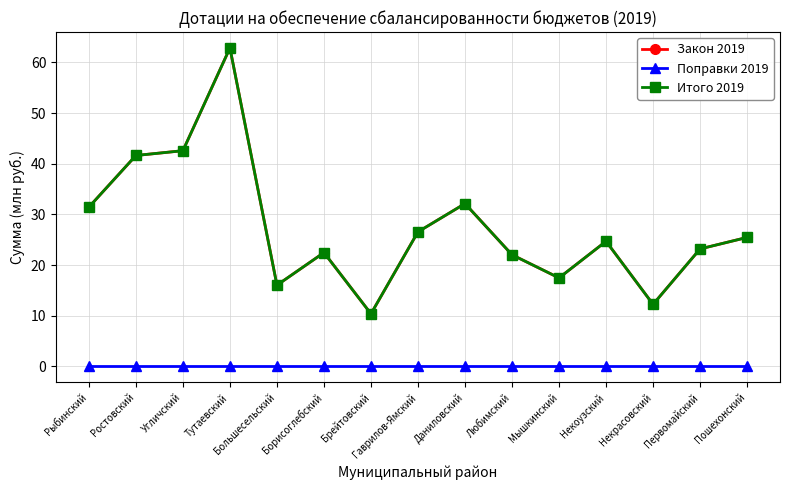

Does the chart have visible grid lines?

Yes